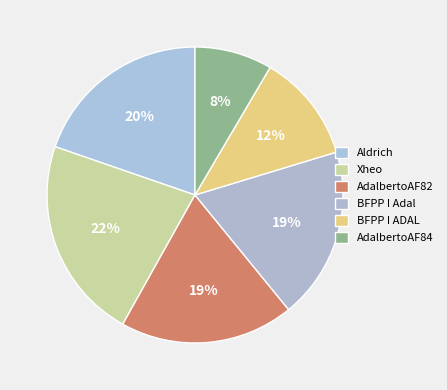

How many segments does this pie chart have?

6